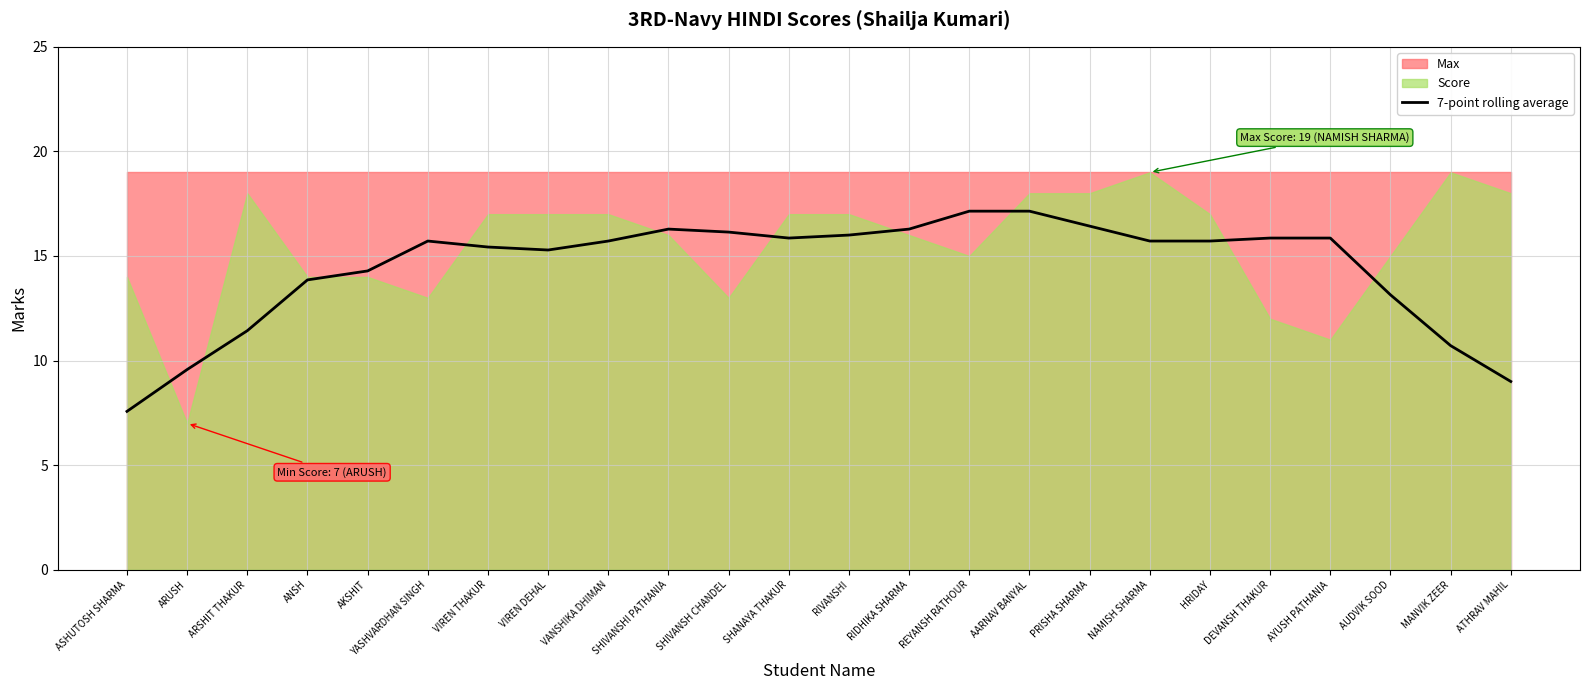

What position from the left is ATHRAV MAHIL?

24